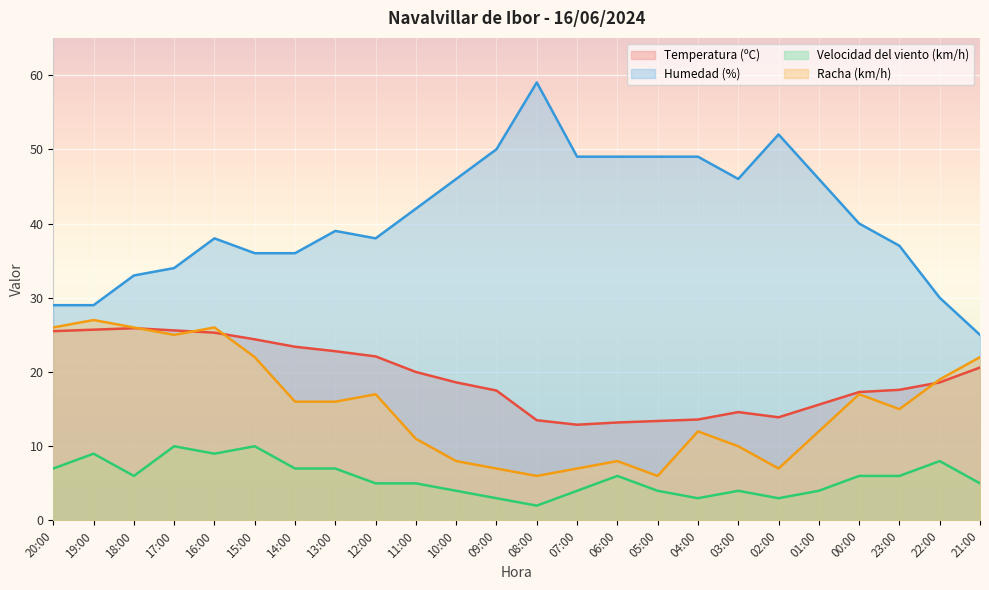

Is it true that Racha (km/h) equals 13.0 at 10:00?

False